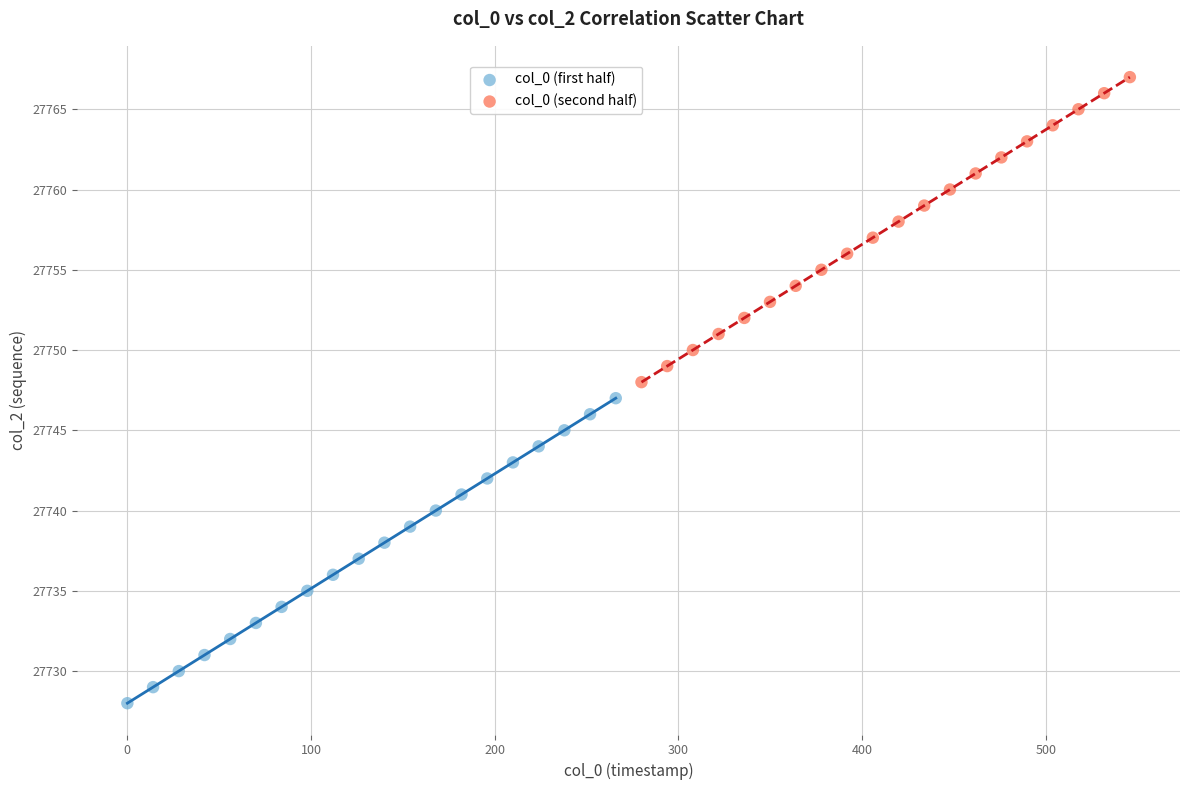

Which series contains the lowest Y value?

col_0 (first half)